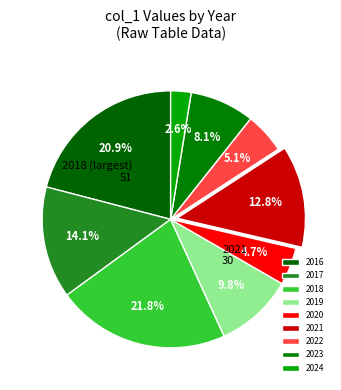

How many slices are in this pie chart?

9